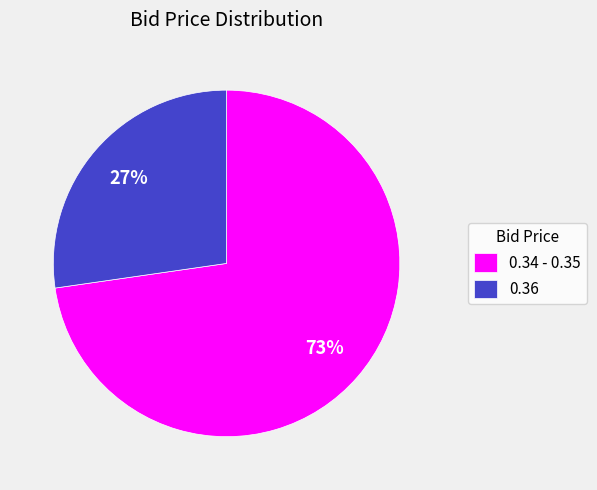

To the nearest percent, what portion does 0.36 represent?

27%